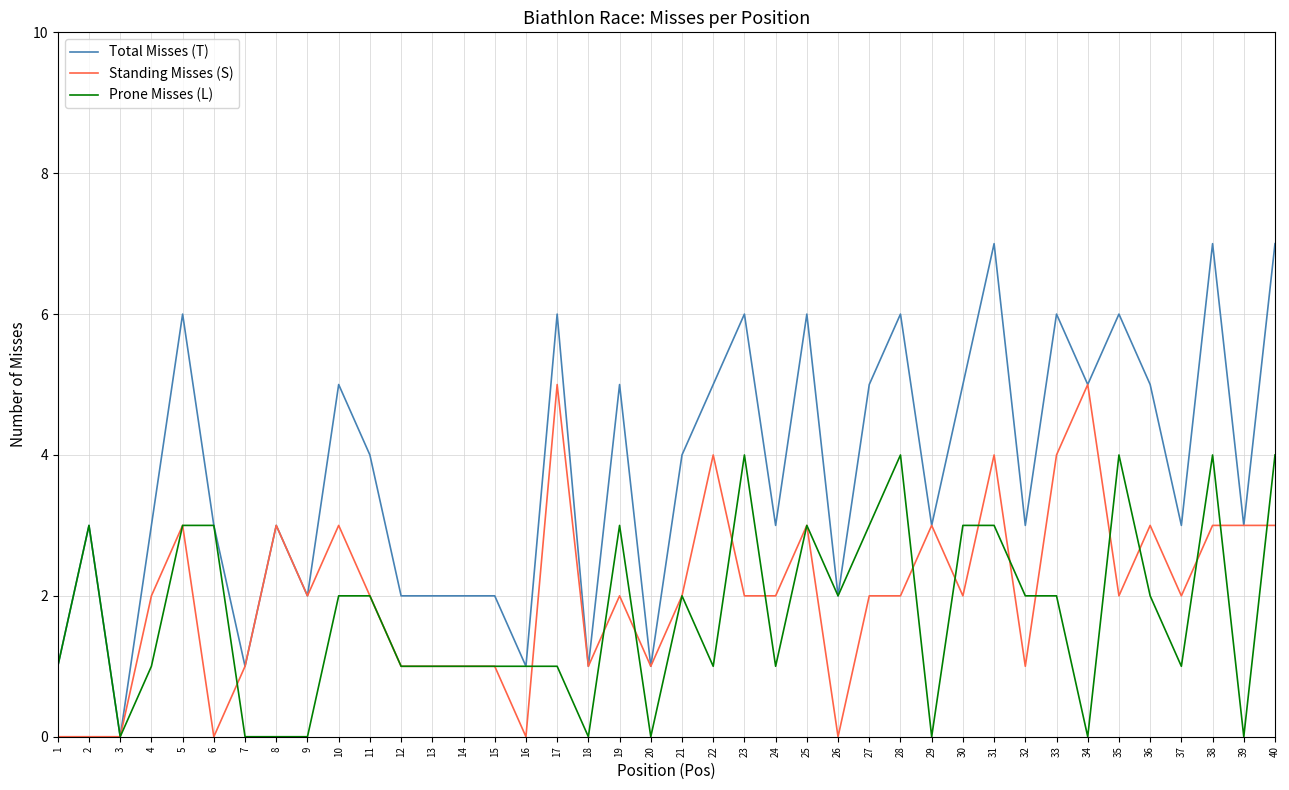

What is the highest value of the Prone Misses (L) series?

4